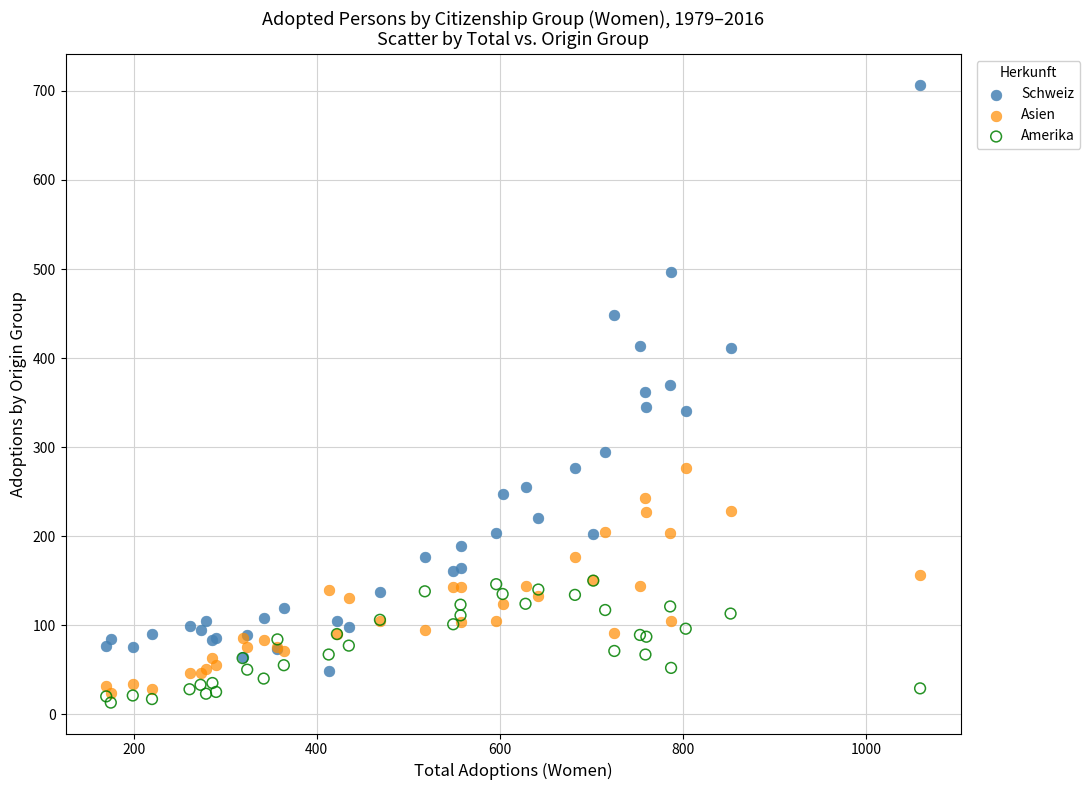

What are all the series names shown in the legend?

Schweiz, Asien, Amerika